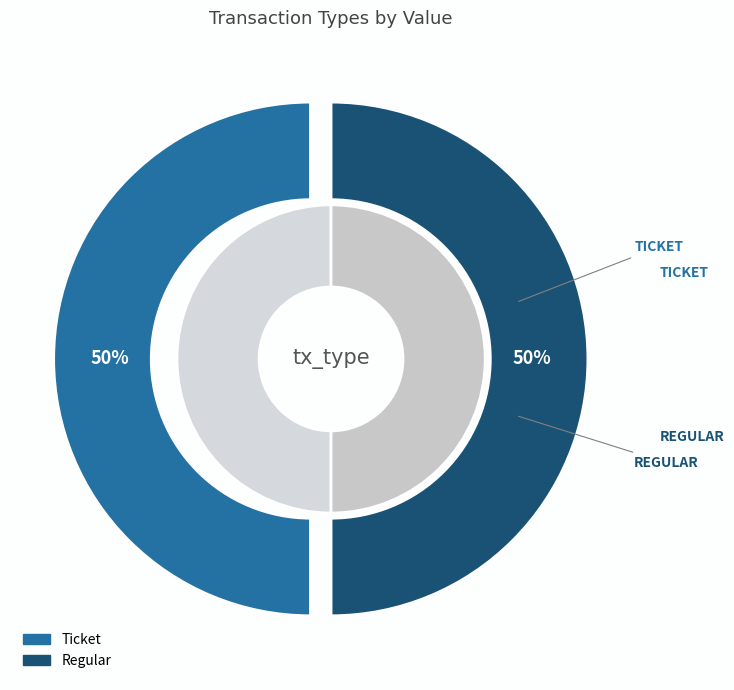

To the nearest percent, what is the combined percentage of Regular (index 22) and Ticket (index 0)?

100%